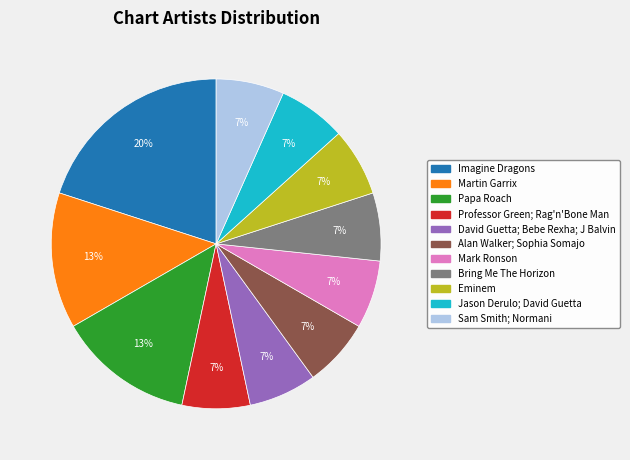

What is the ratio of the value at Professor Green; Rag'n'Bone Man to the value at Bring Me The Horizon?

1.0